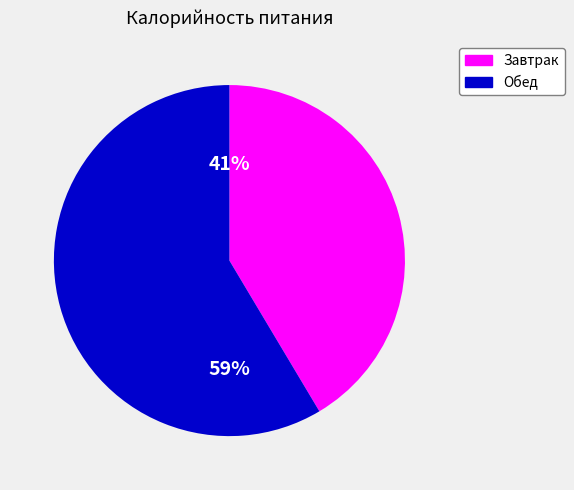

To the nearest percent, what is the combined percentage of Завтрак and Обед?

100%